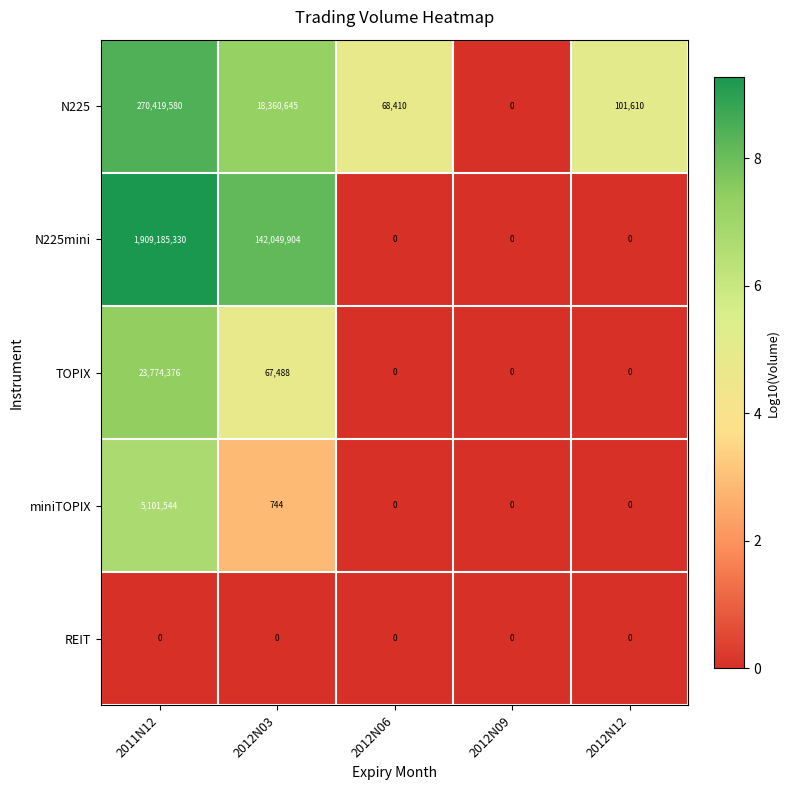

List the series in order of their peak value, highest first.

N225mini, N225, TOPIX, miniTOPIX, REIT